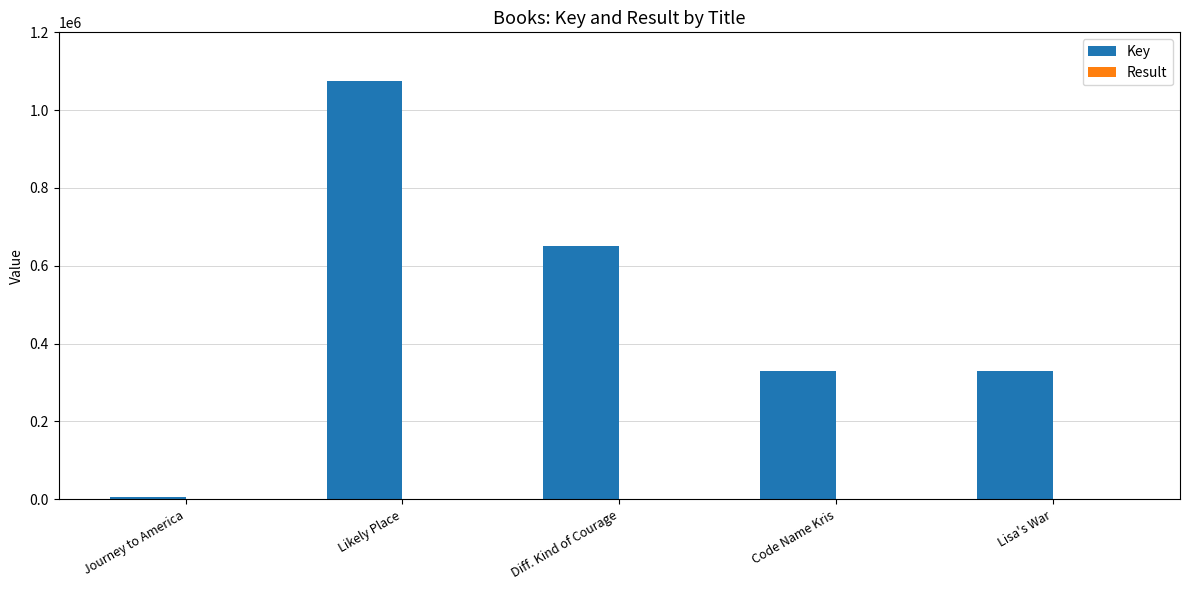

Which series changed the most between Likely Place and Code Name Kris?

Key